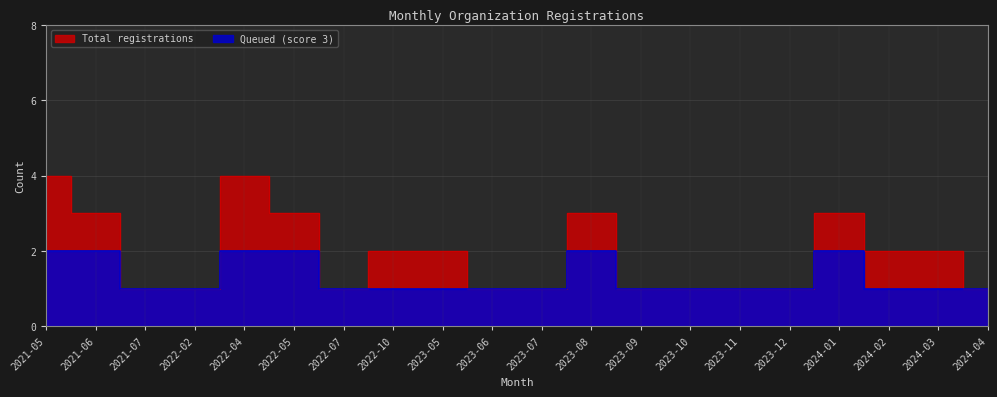

Does the chart display data point markers on the line(s)?

No